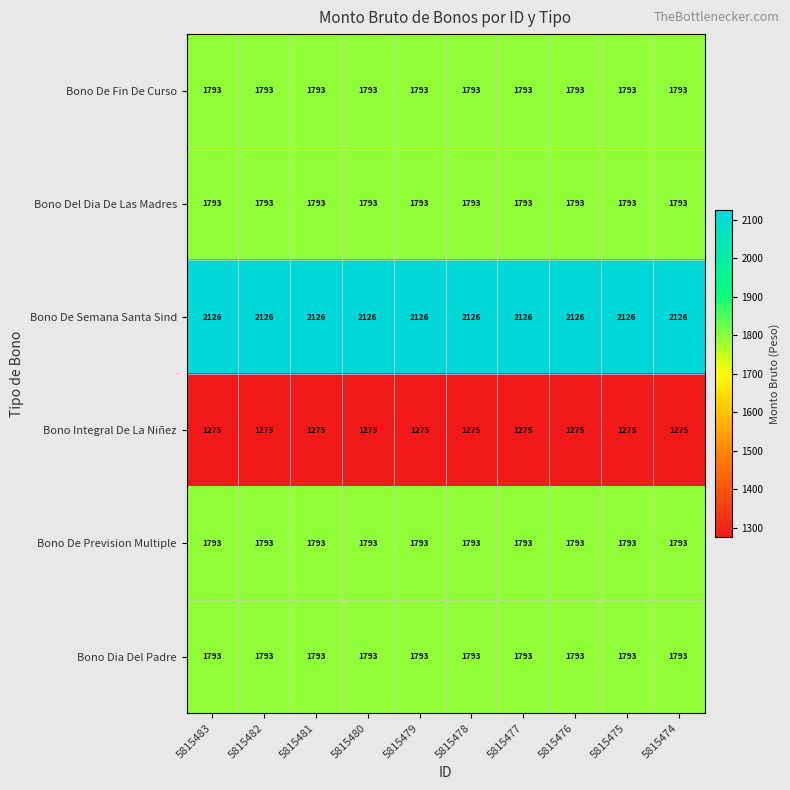

What is the maximum value shown in the chart?

2126